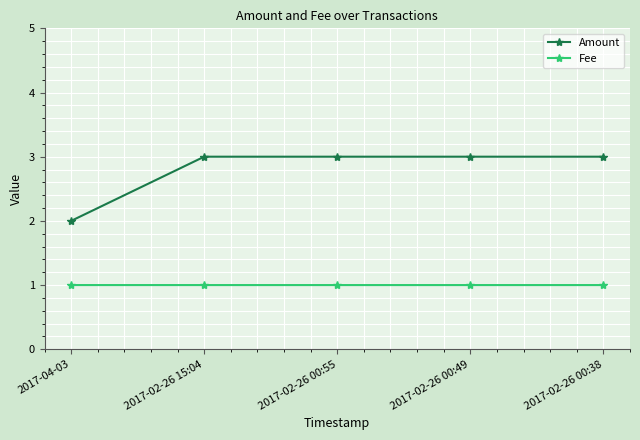

Reading left to right, list all the values displayed in this chart.

Amount: 2.0	3.0	3.0	3.0	3.0
Fee: 1.0	1.0	1.0	1.0	1.0